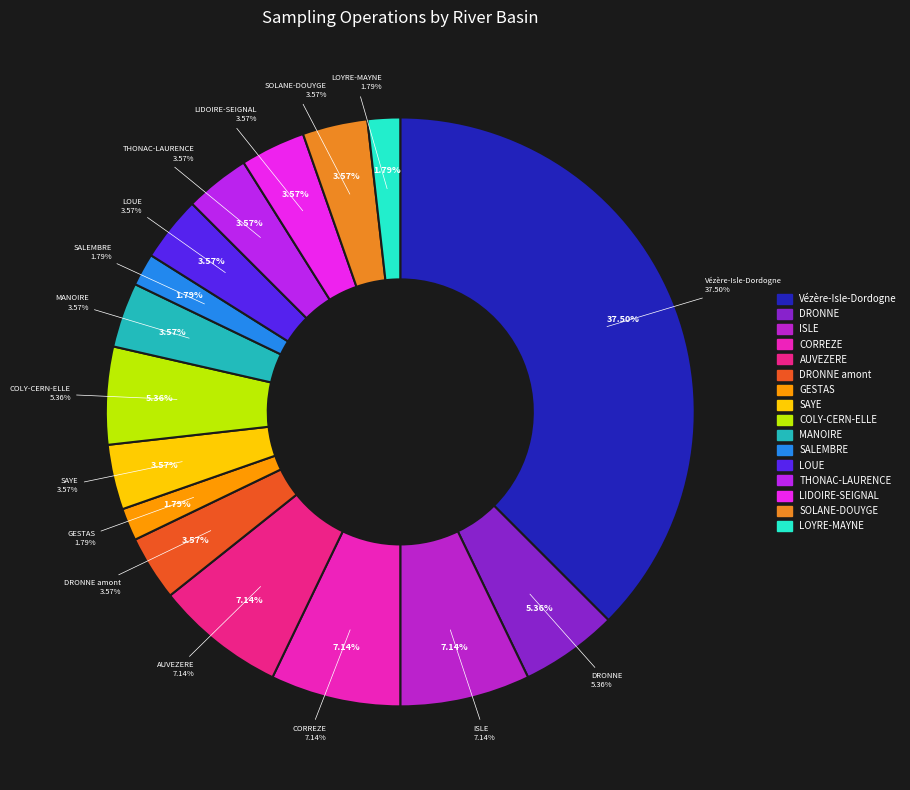

To the nearest percent, what is the combined percentage of CORREZE and ISLE?

14%